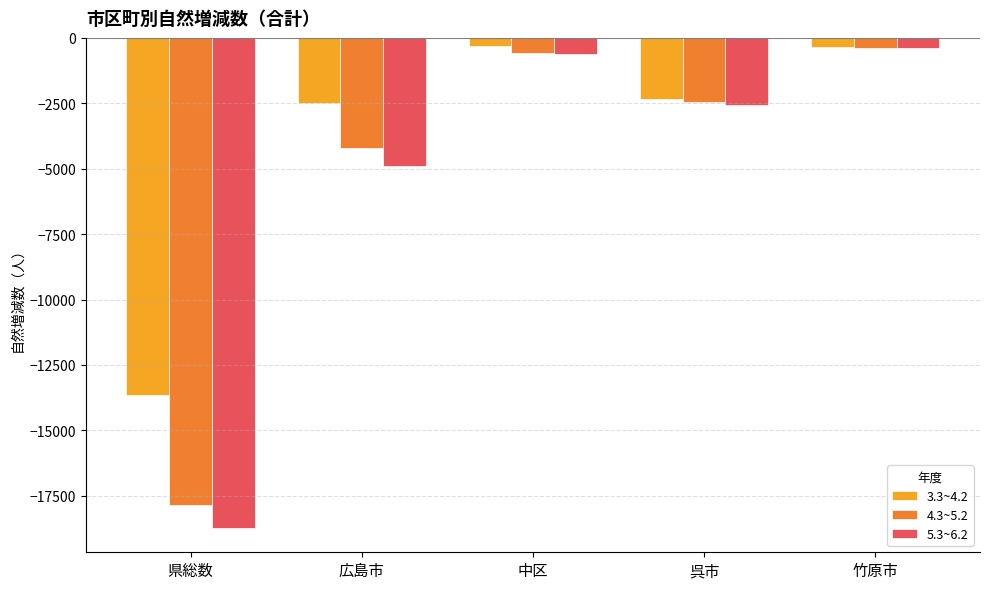

What are all the series names shown in the legend?

3.3~4.2, 4.3~5.2, 5.3~6.2